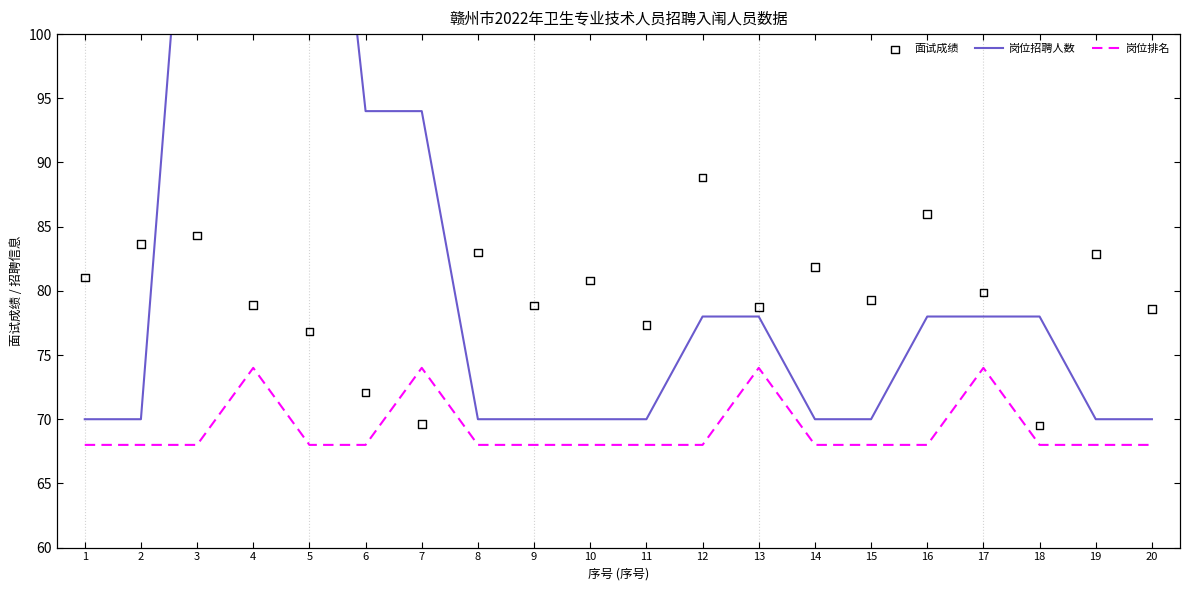

Which series reaches the minimum Y coordinate?

岗位排名